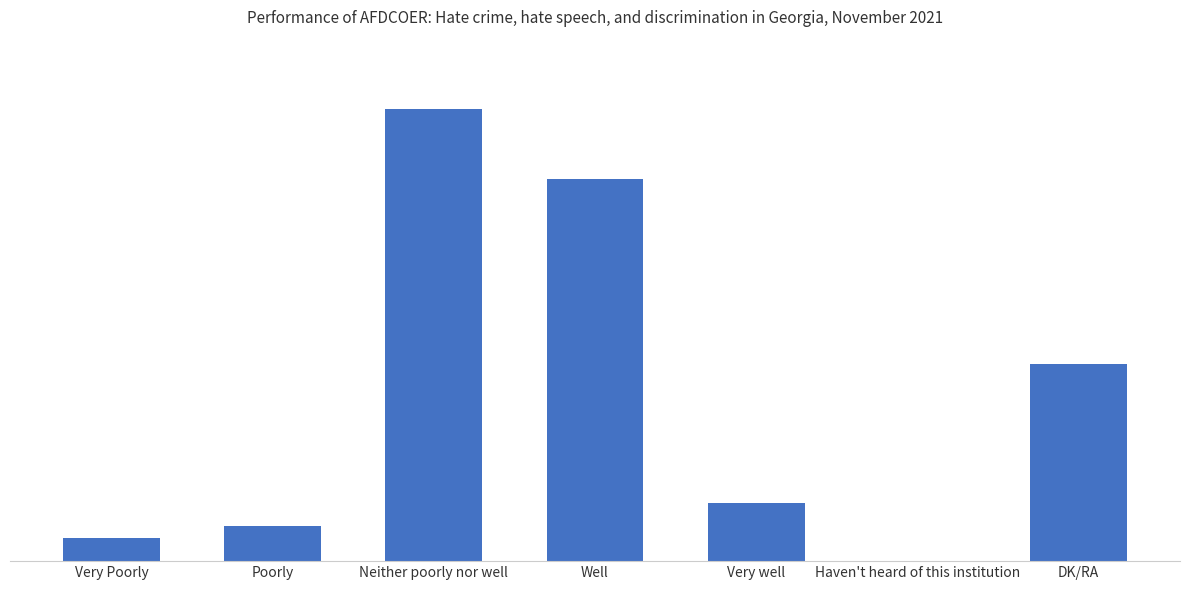

Are the bars horizontal?

No